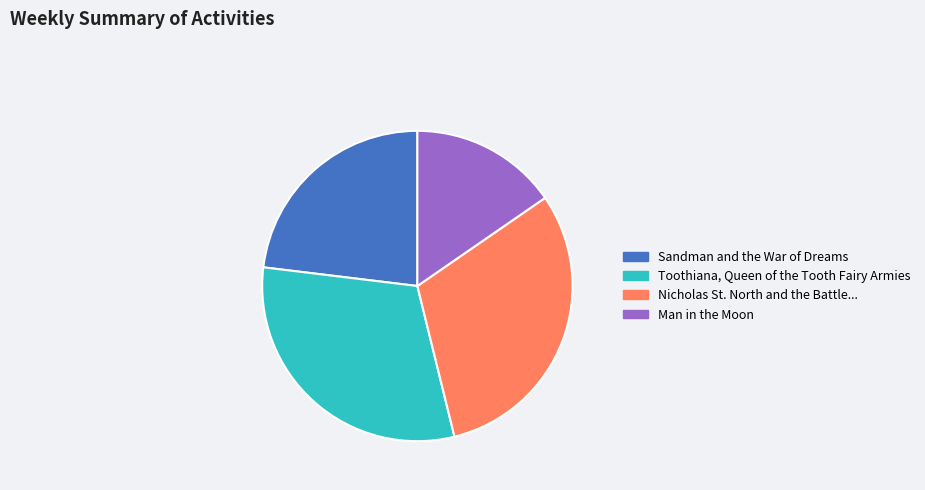

Does any single category account for the majority?

No